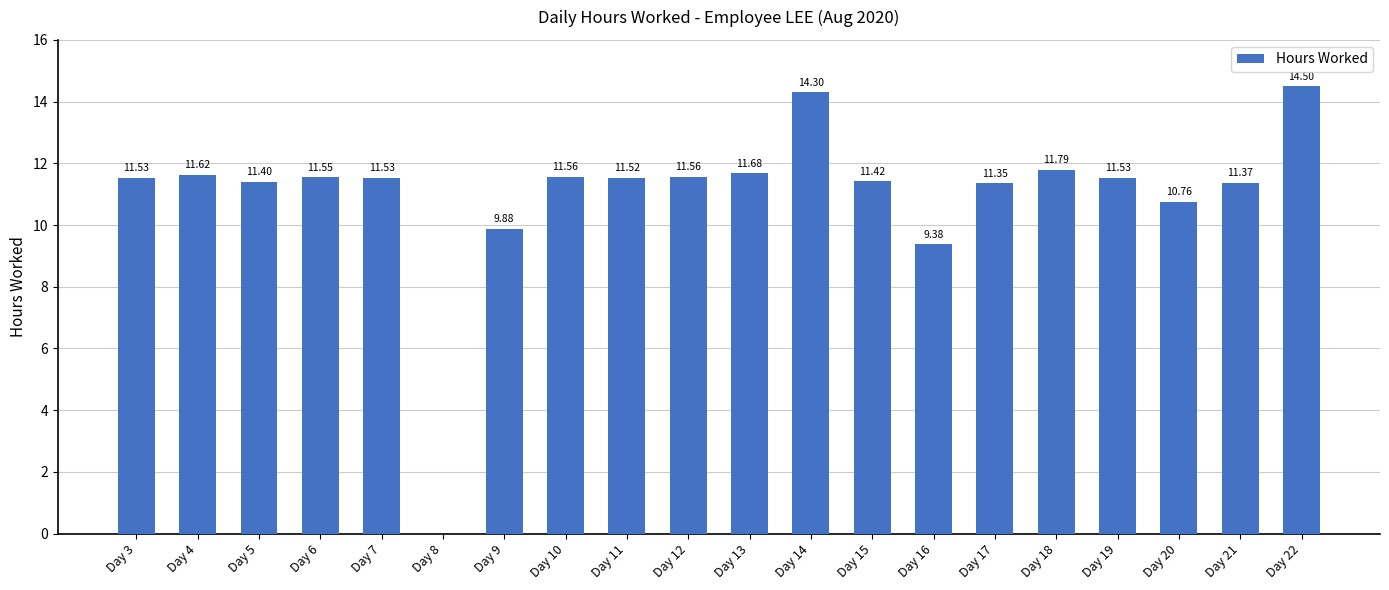

What is the approximate value at Day 9?

9.9